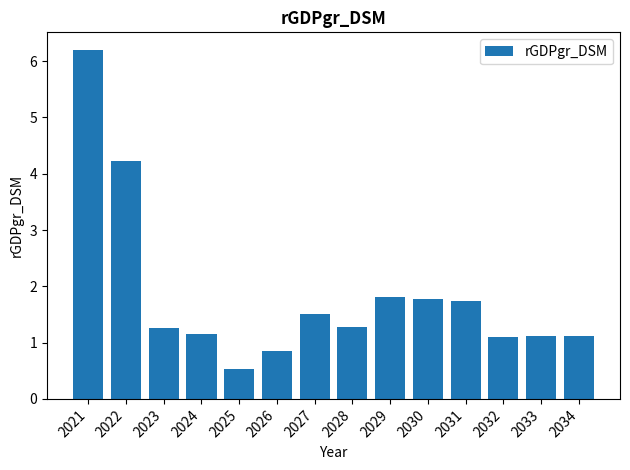

What is the difference between the values at 2022 and 2025?

3.7